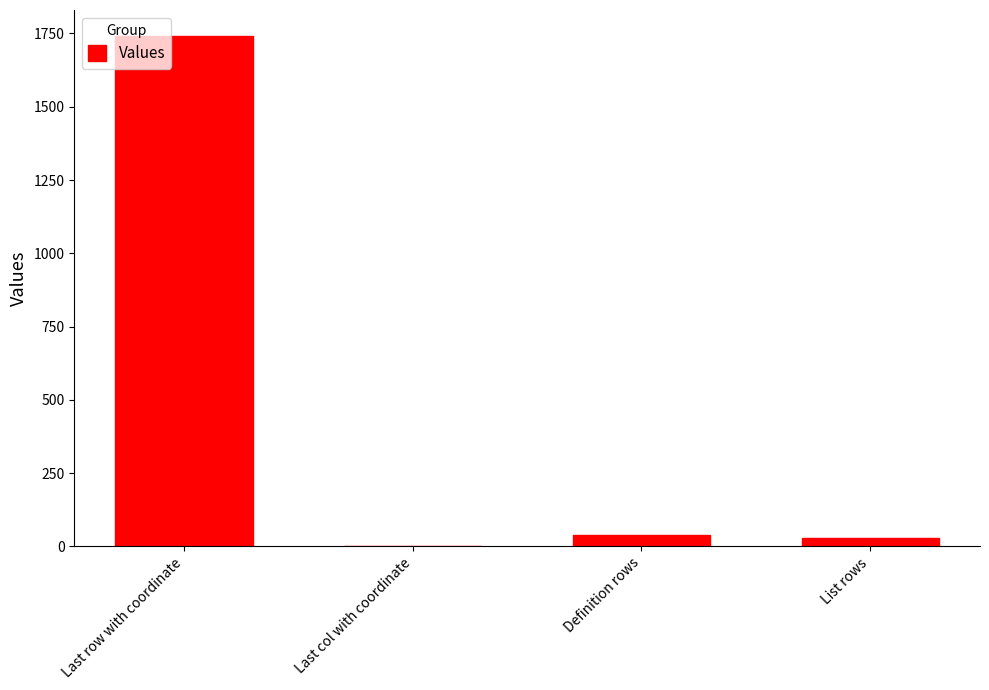

At which category does the chart reach its peak across all series?

Last row with coordinate